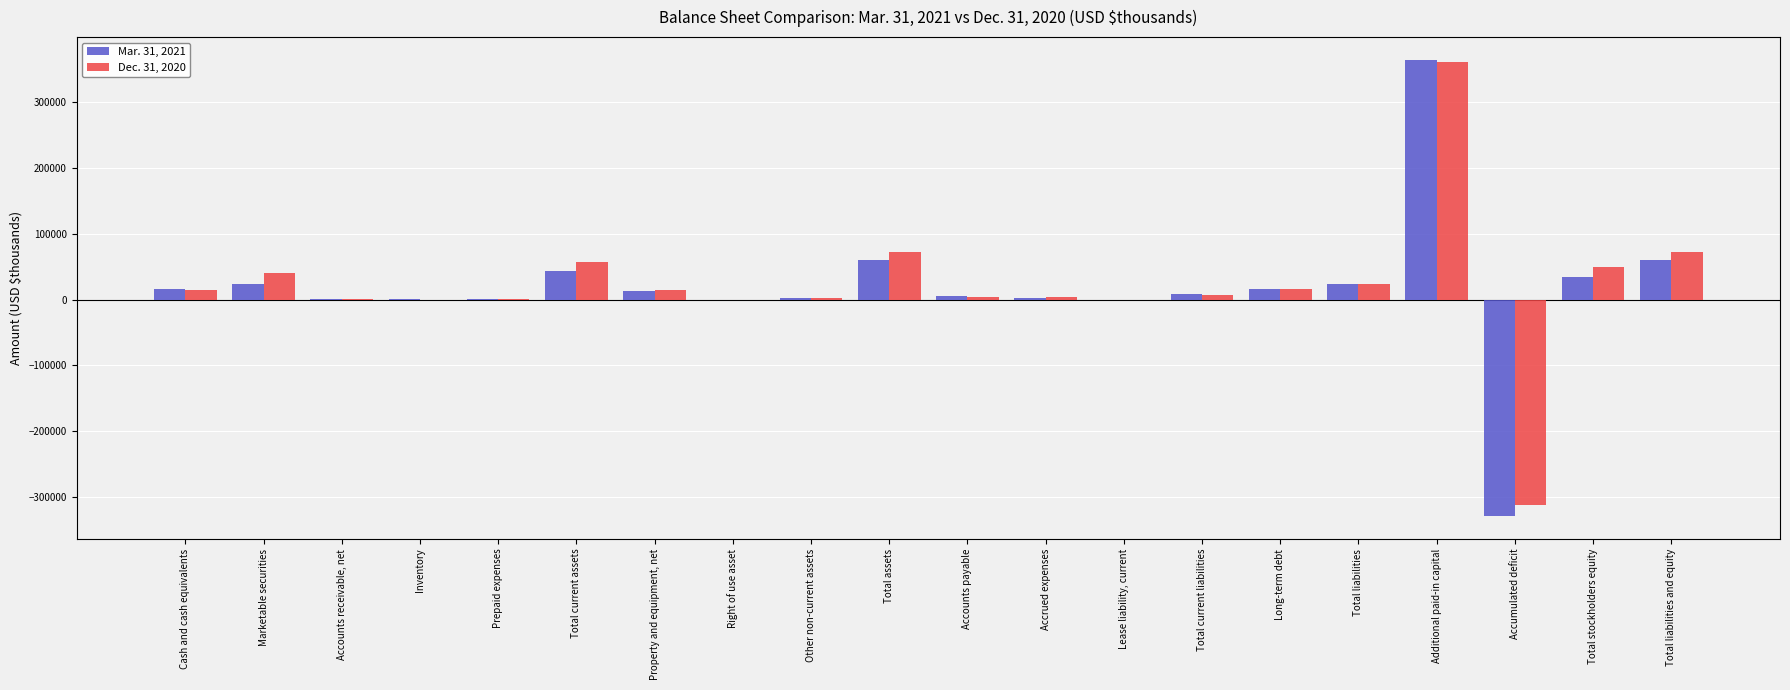

How many distinct data groups are displayed?

2